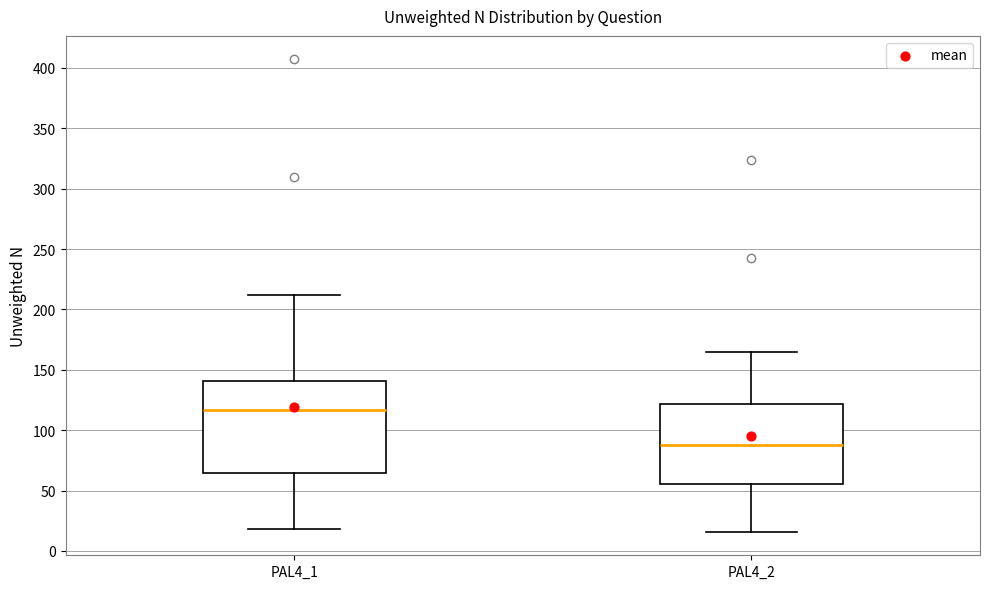

Reading left to right, transcribe this box plot: for each box, give where its median line is, the range the box spans, and where its two whiskers end, as read against the y-axis. The values are not printed on the chart, so give them approximately, as read against the axis.

PAL4_1: median 115, box 65 to 140, whiskers 20 to 210
PAL4_2: median 90, box 55 to 120, whiskers 15 to 165